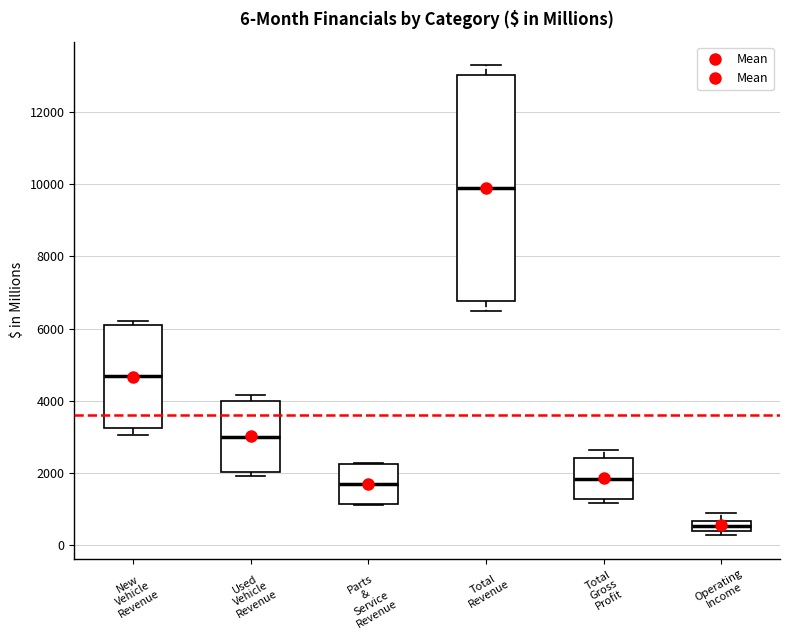

Which box's median line is the highest?

Total Revenue